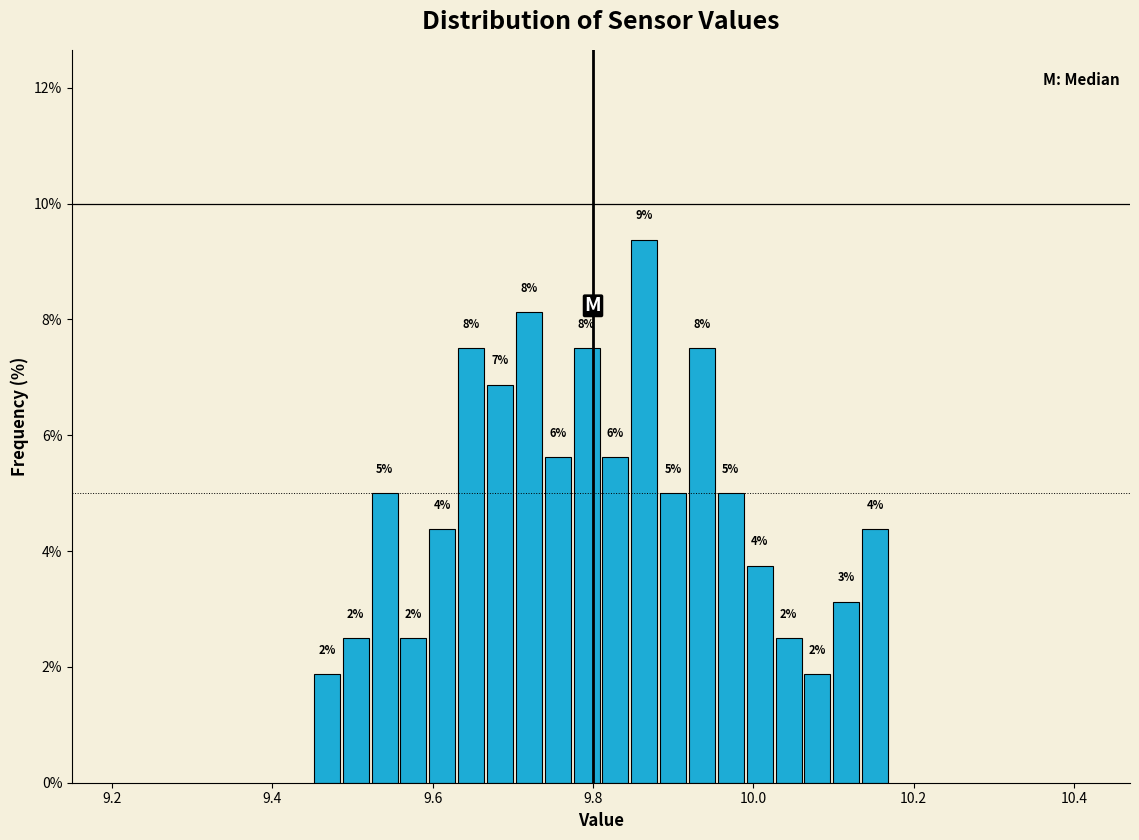

Read against the x-axis, roughly where is the centre of the tallest bar?

9.86